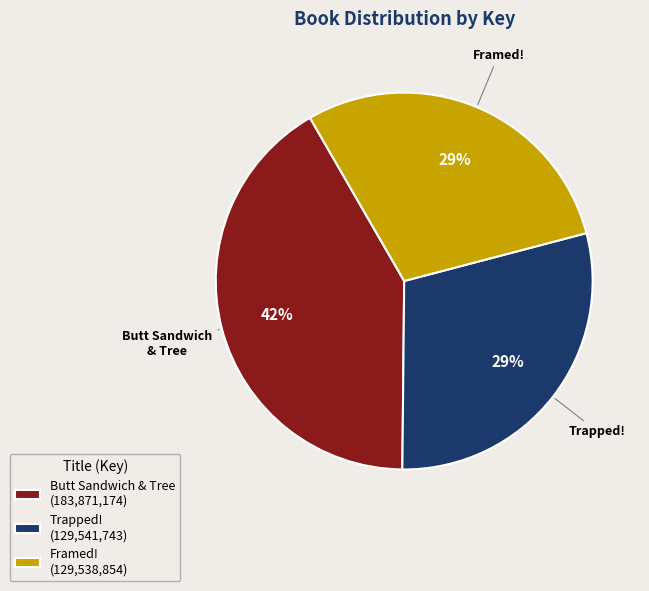

Do Butt Sandwich & Tree (183,871,174) and Trapped! (129,541,743) together represent more than half of the pie?

Yes